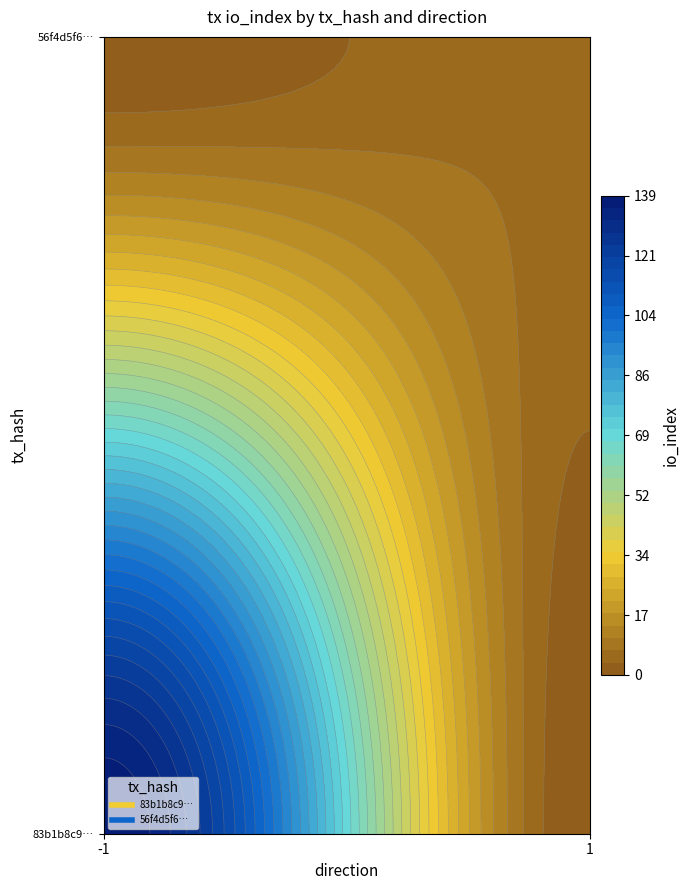

Reading left to right, transcribe all the data shown in this chart.

83b1b8c9dfe3e371599b06e0d522d382a05bd8c: -1	139
56f4d5f63e199fb928929eafcc097532e20ad7b: 1	7